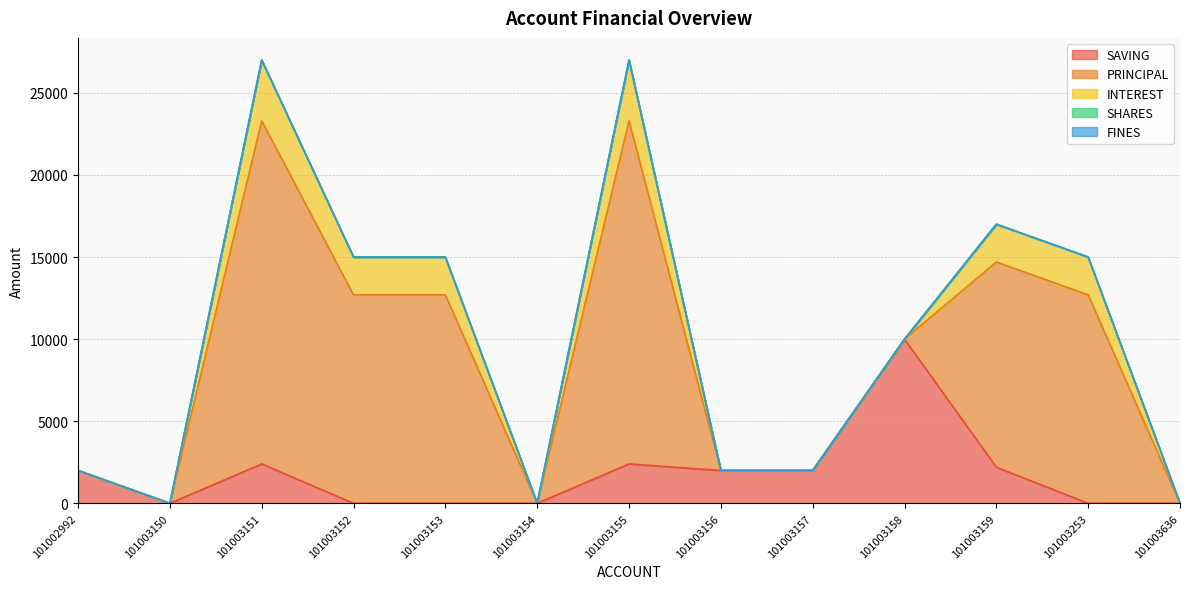

What is the total value across all series at 101003156?

2000